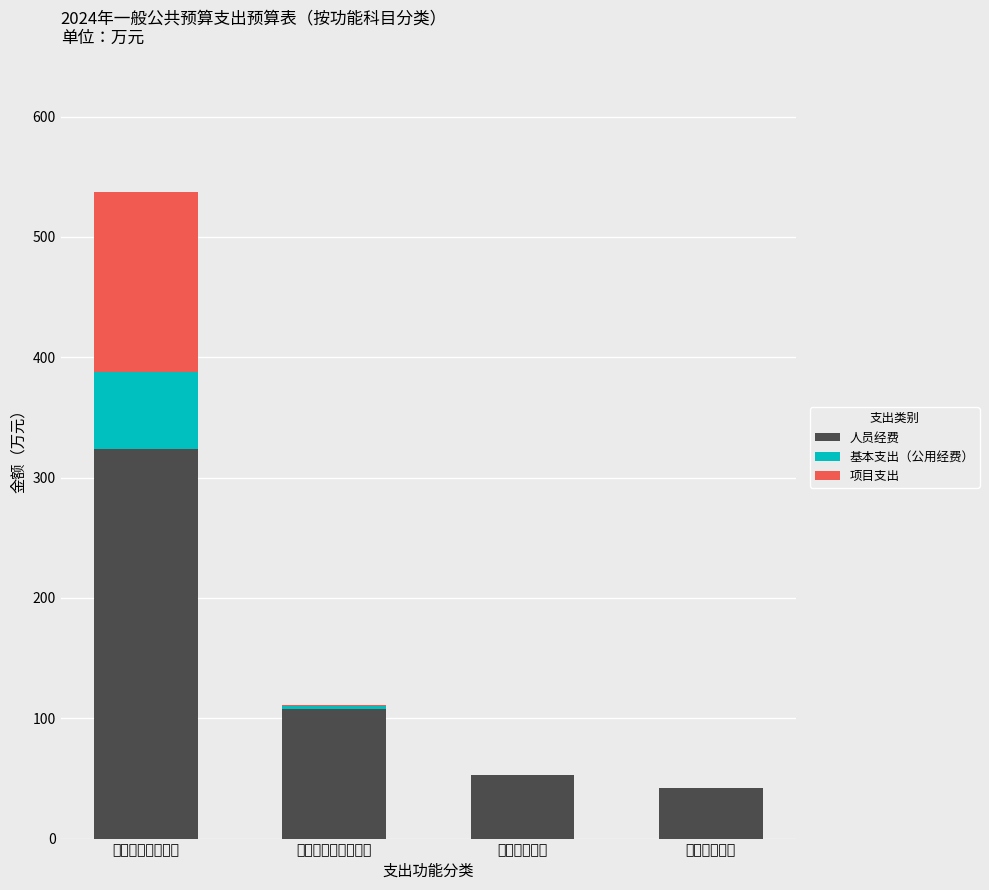

How many bars are there in total?

12